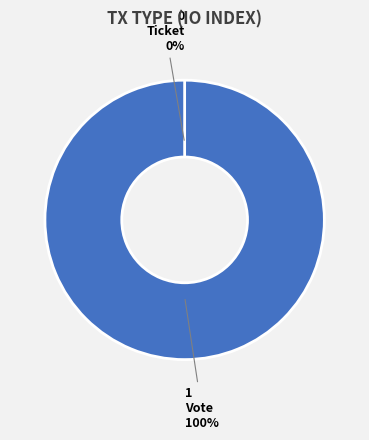

To the nearest percent, what is the difference between the Vote and Ticket slice percentages?

100%